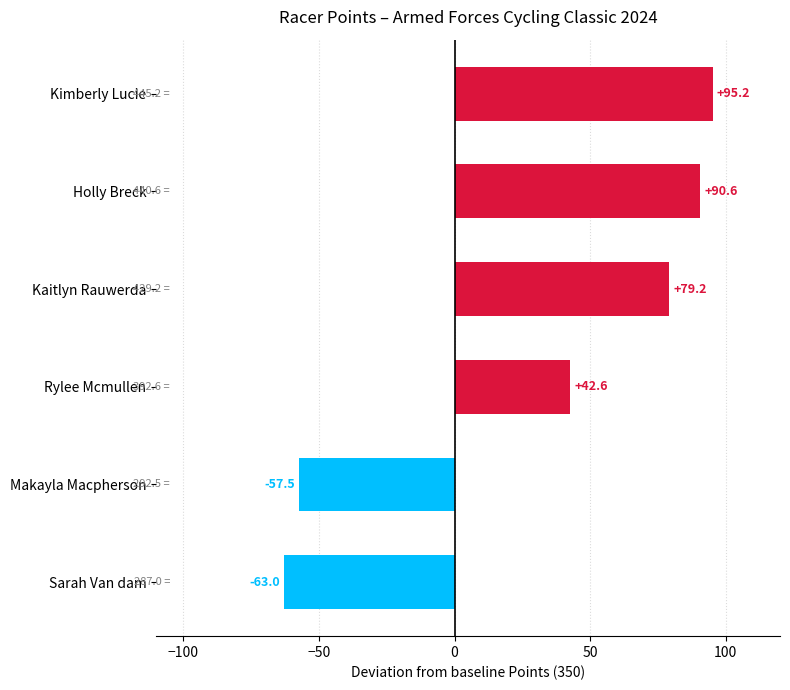

What is the difference between the maximum and minimum values?

158.2